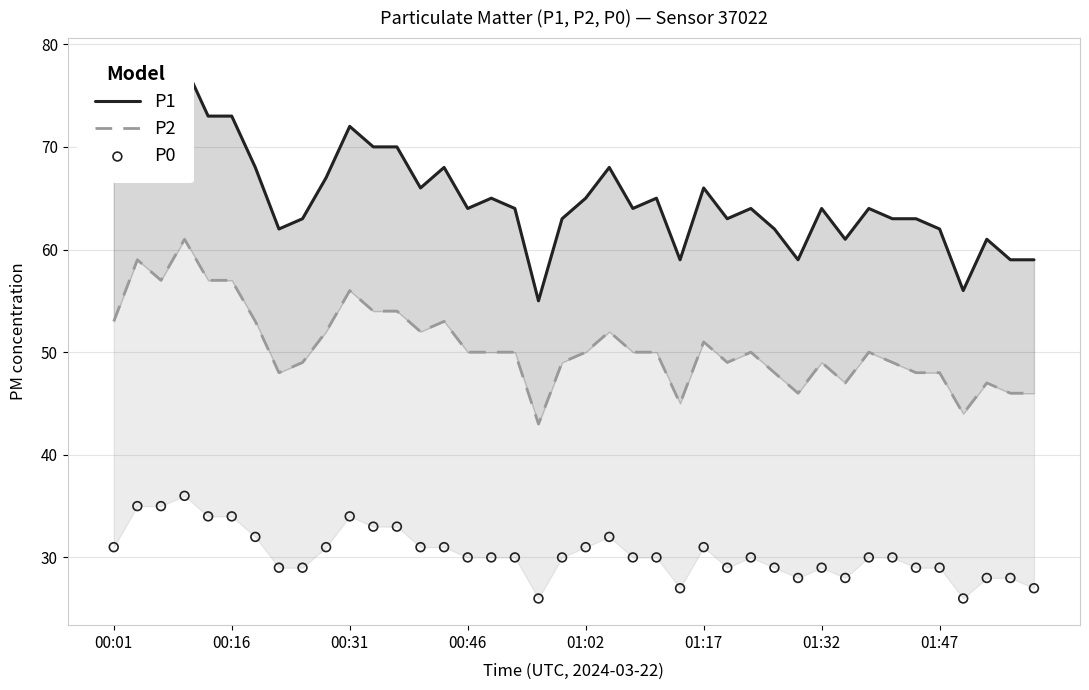

Which series contains the highest Y value?

P1